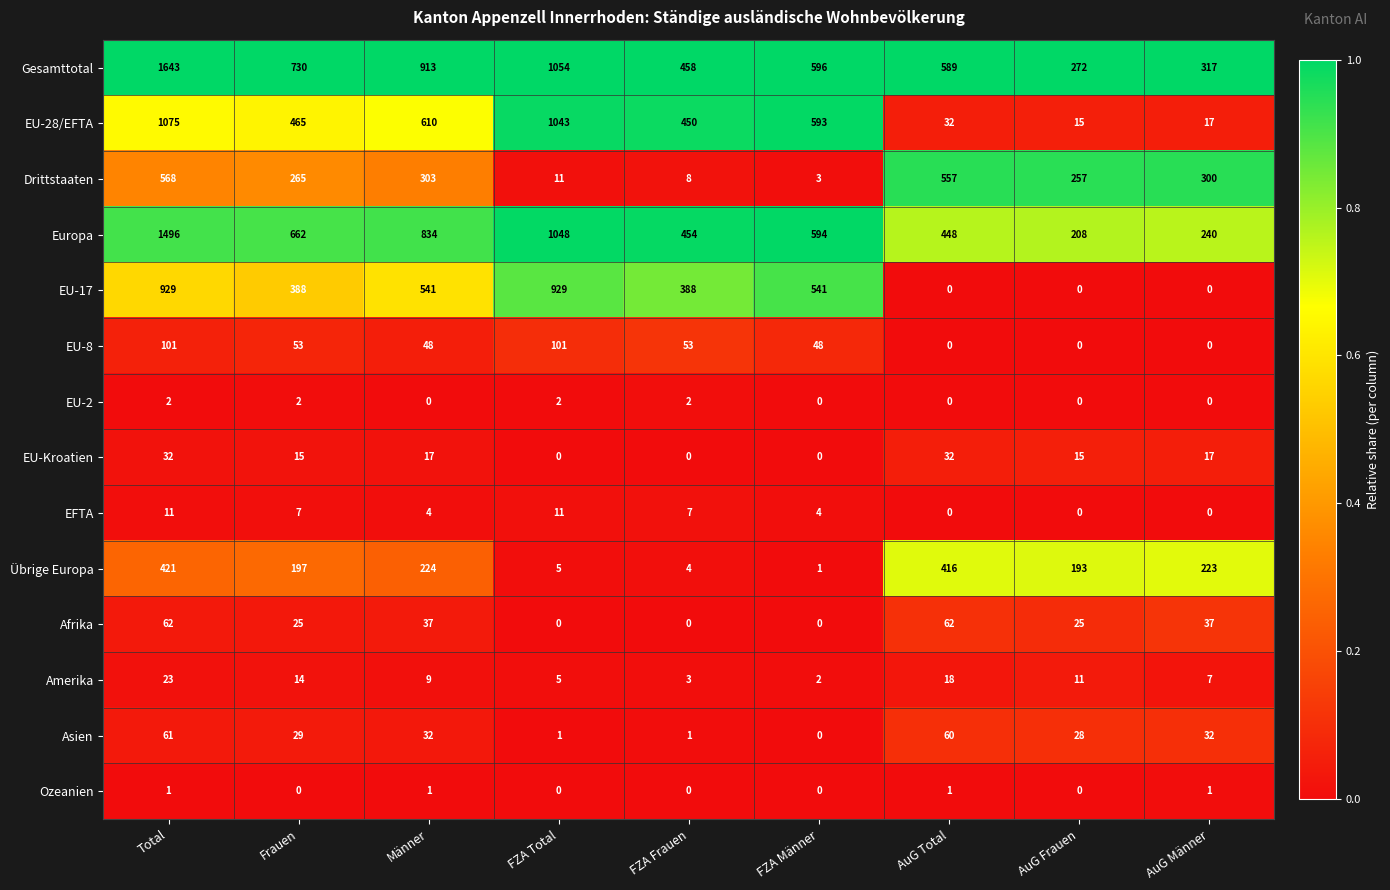

What is the sum of the EU-28/EFTA values at AuG Total and AuG Frauen?

47